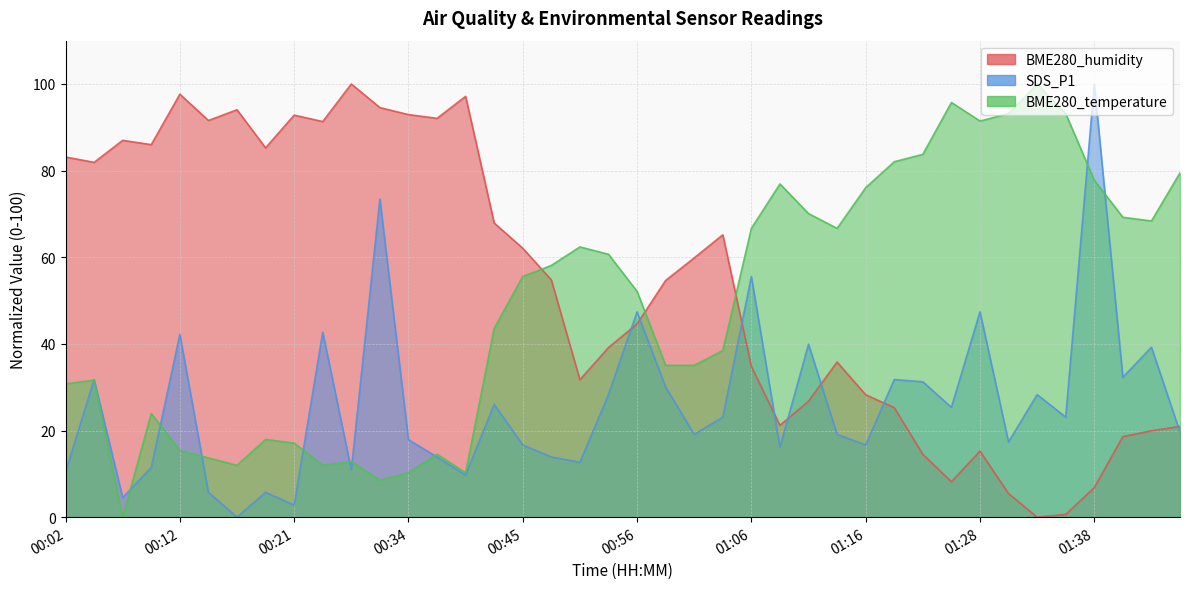

What is the maximum value for BME280_humidity?

100.0